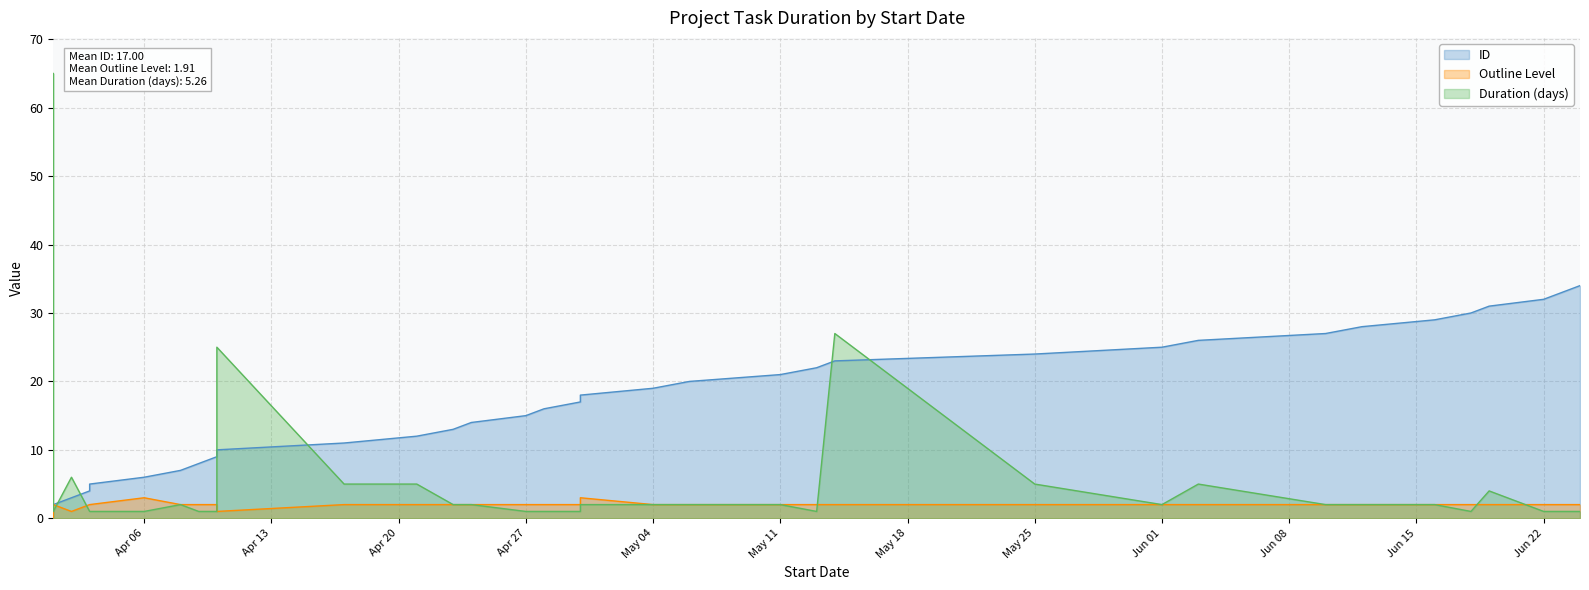

Where does the Duration (days) series first go above 2?

2015-04-01